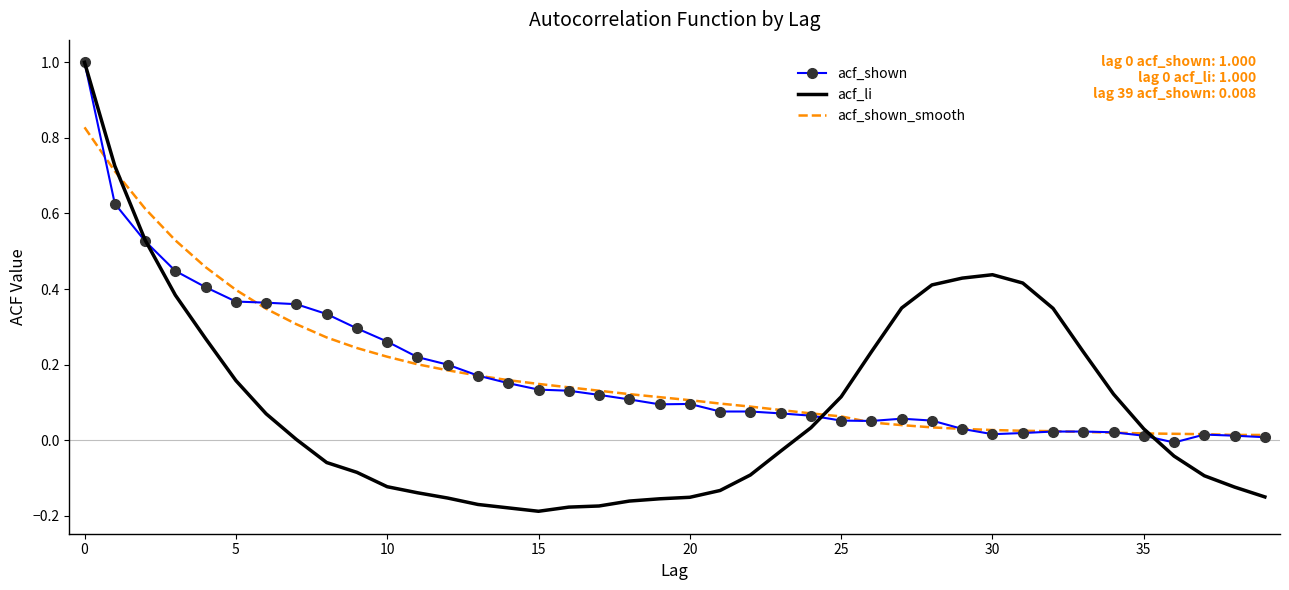

Which series has the widest spread of values?

acf_li